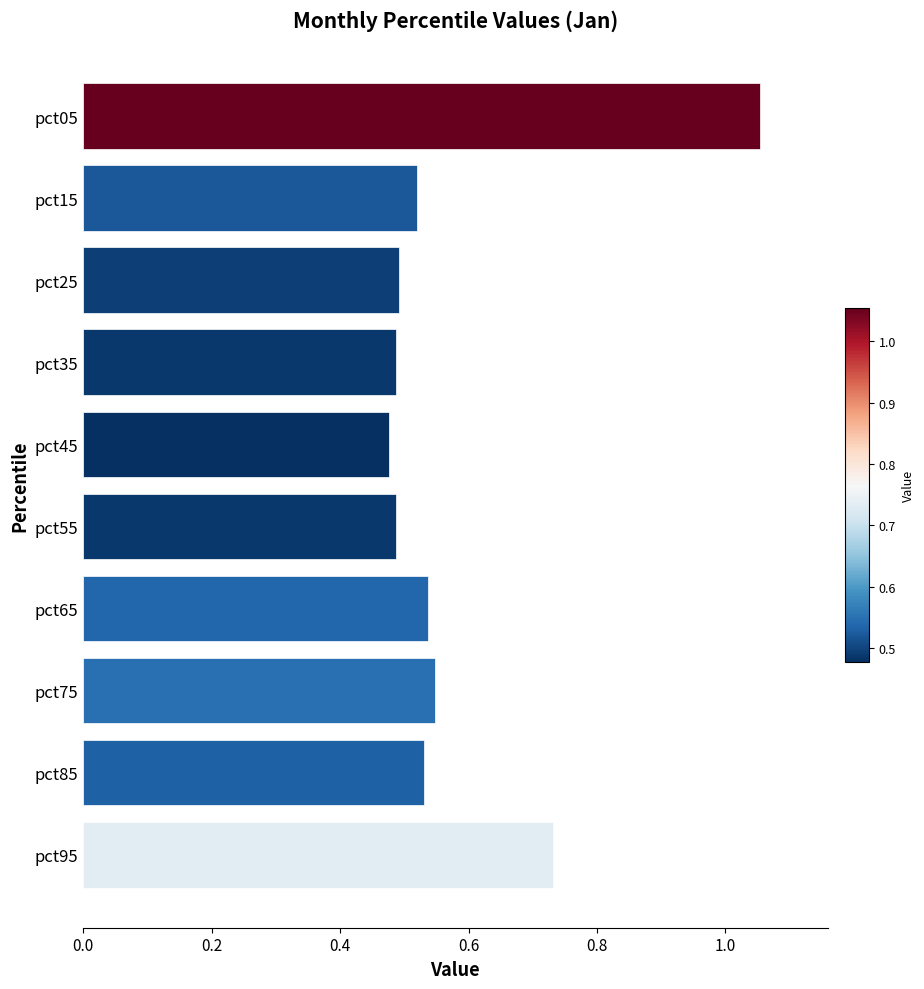

At which category does the chart reach its minimum across all series?

pct45